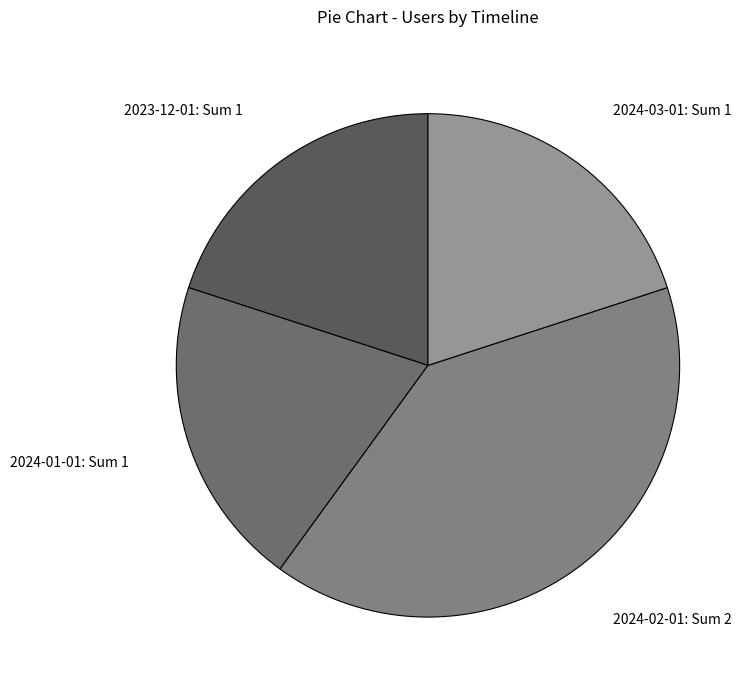

Count the number of slices in the pie.

4